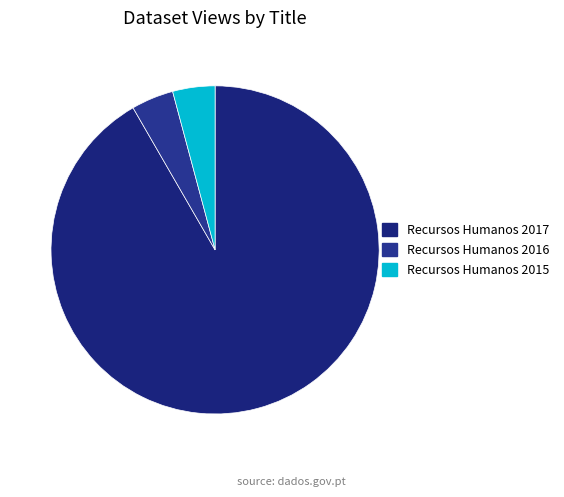

Which category has the smallest portion of the pie?

Recursos Humanos 2016